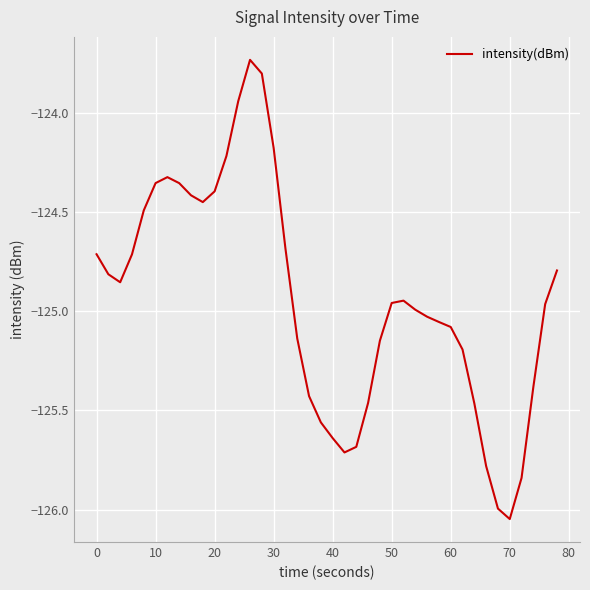

What is the greatest value displayed?

-123.7